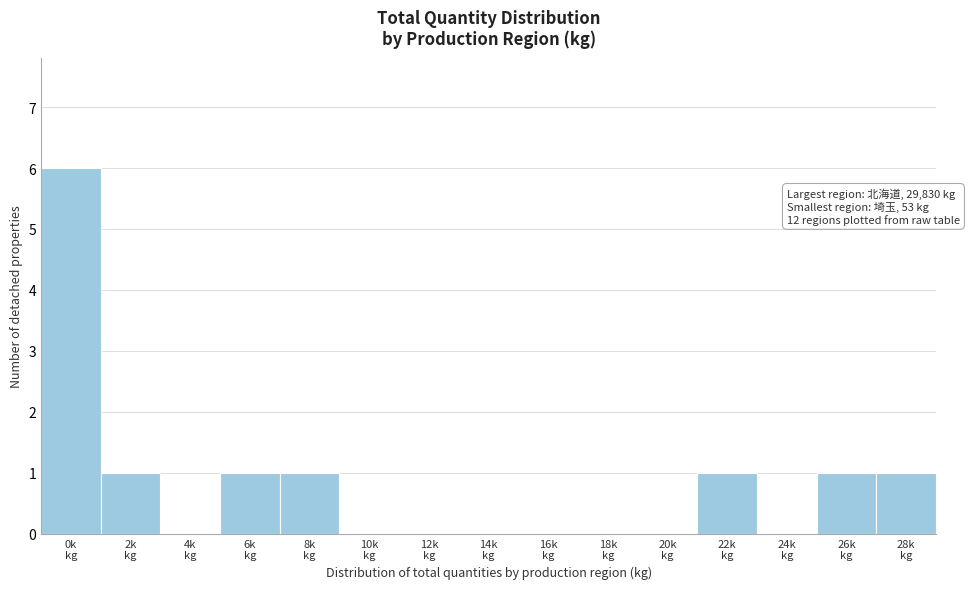

What is the greatest value displayed?

6